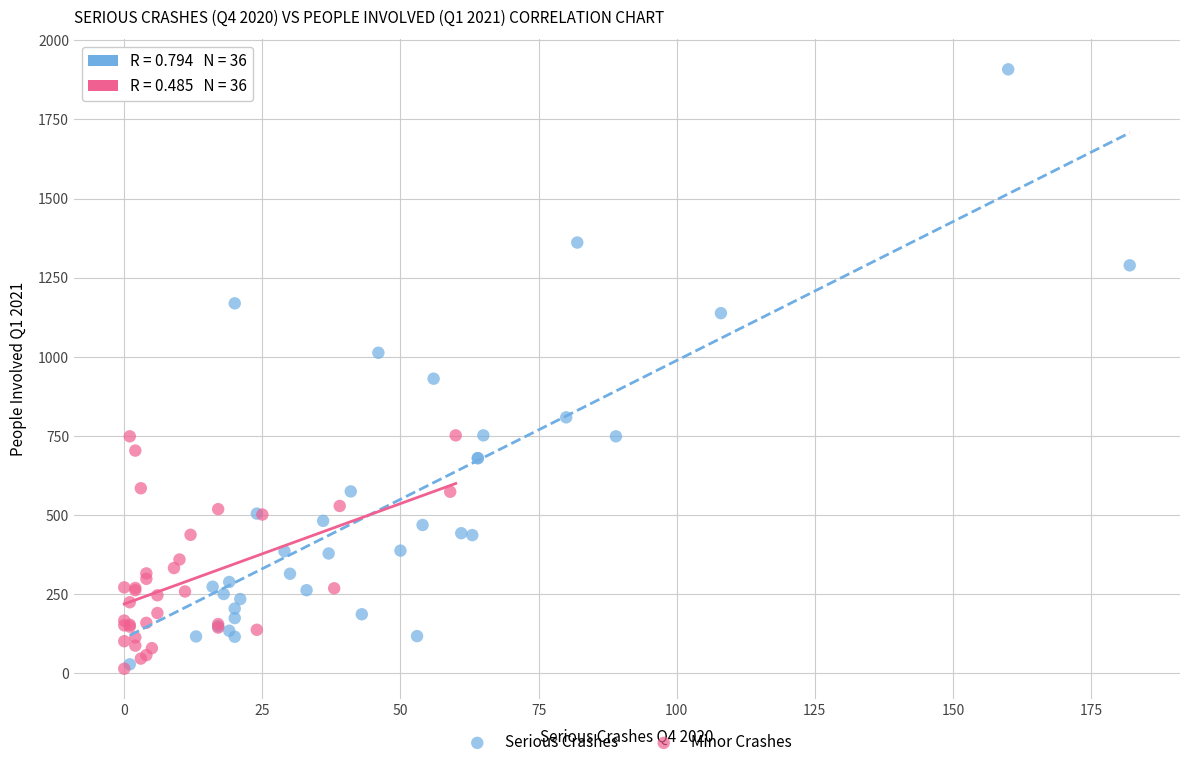

Which series has the largest Y range (max minus min)?

Serious Crashes